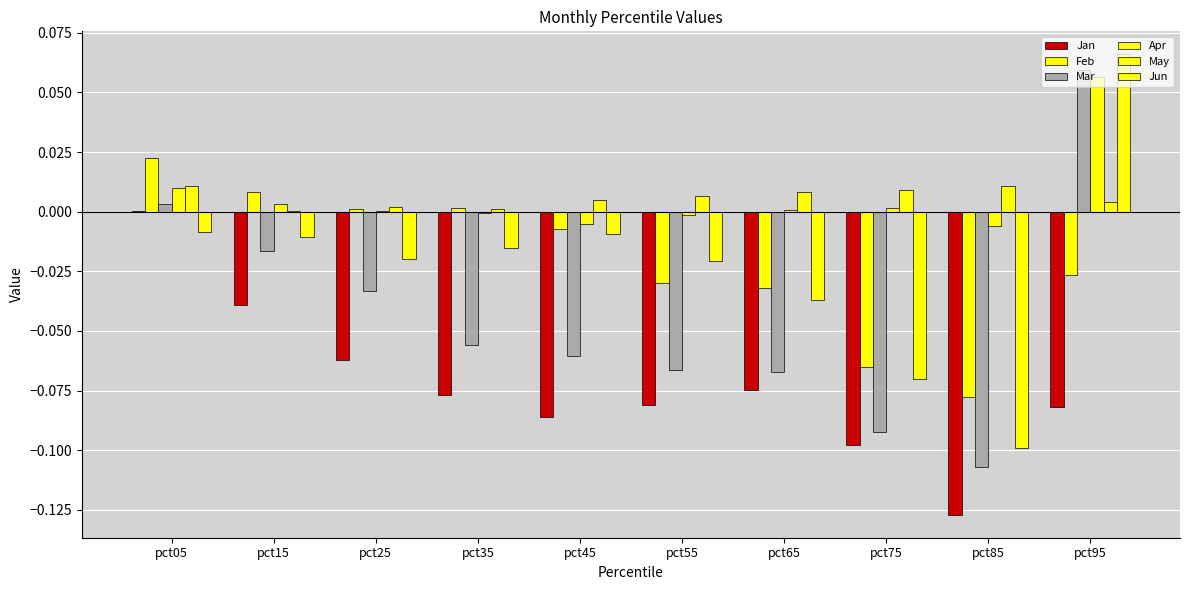

Reading left to right, what are all the values shown in this chart?

Jan: 0.0	-0.0	-0.1	-0.1	-0.1	-0.1	-0.1	-0.1	-0.1	-0.1
Feb: 0.0	0.0	0.0	0.0	-0.0	-0.0	-0.0	-0.1	-0.1	-0.0
Mar: 0.0	-0.0	-0.0	-0.1	-0.1	-0.1	-0.1	-0.1	-0.1	0.1
Apr: 0.0	0.0	0.0	-0.0	-0.0	-0.0	0.0	0.0	-0.0	0.1
May: 0.0	0.0	0.0	0.0	0.0	0.0	0.0	0.0	0.0	0.0
Jun: -0.0	-0.0	-0.0	-0.0	-0.0	-0.0	-0.0	-0.1	-0.1	0.1